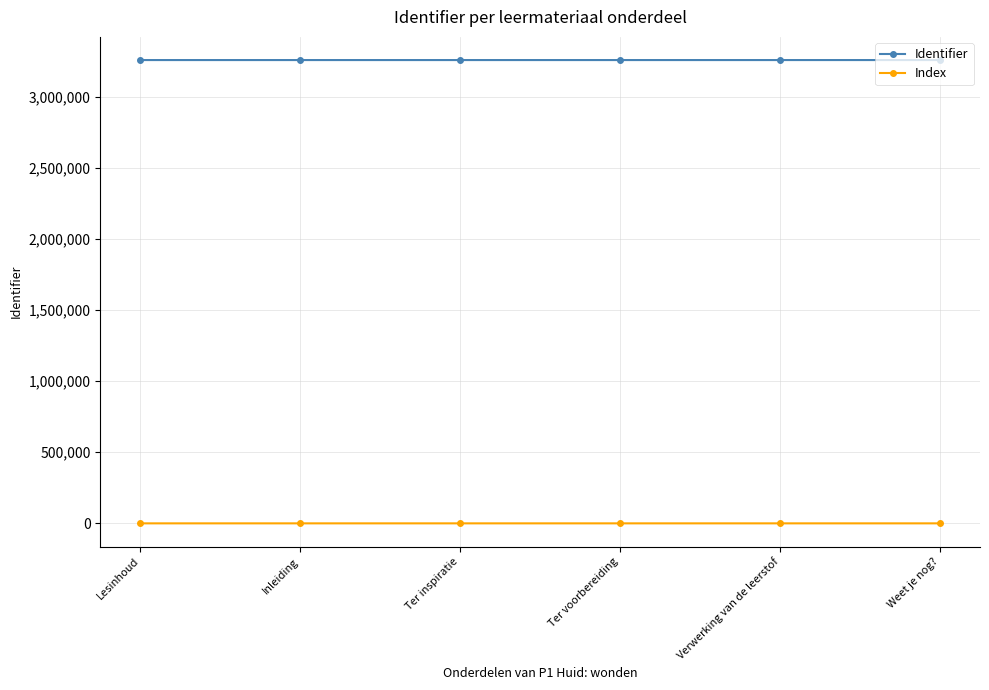

What is the value of the Index point at the 3rd from the left?

3